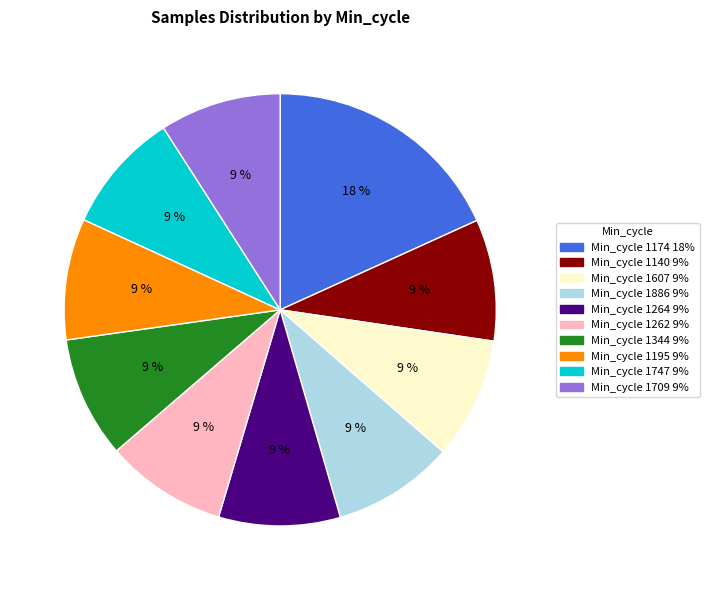

Count the number of slices in the pie.

10